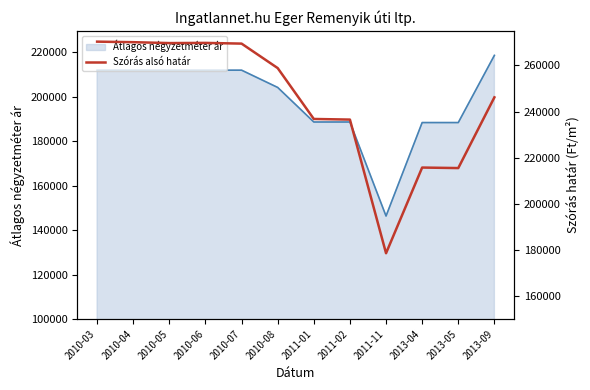

Rank the categories by value from lowest to highest.

2011-11, 2013-05, 2013-04, 2011-02, 2011-01, 2013-09, 2010-08, 2010-07, 2010-05, 2010-06, 2010-04, 2010-03